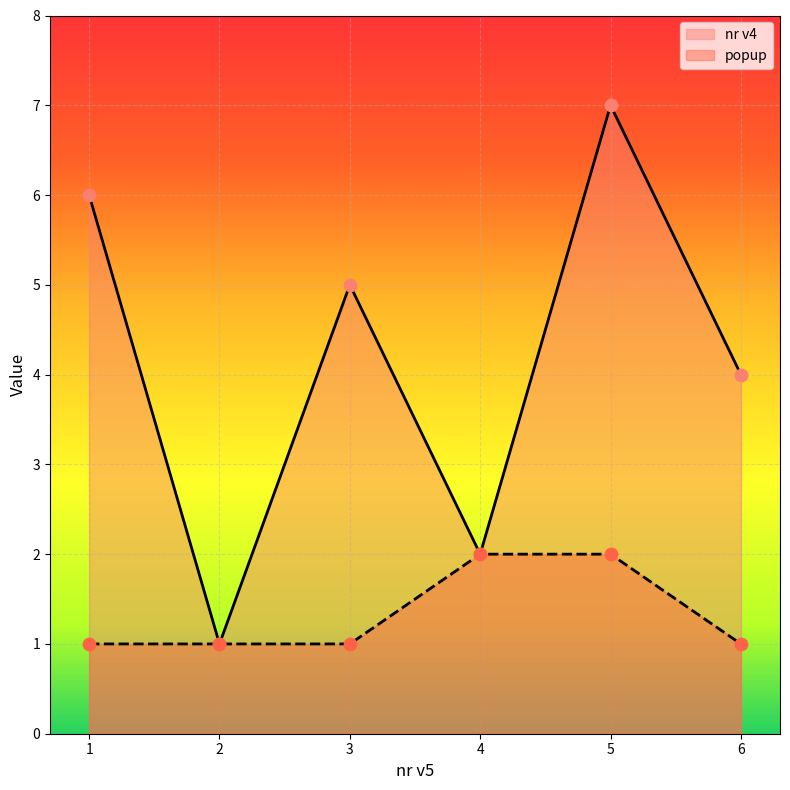

What is the total value across all series at 6?

5